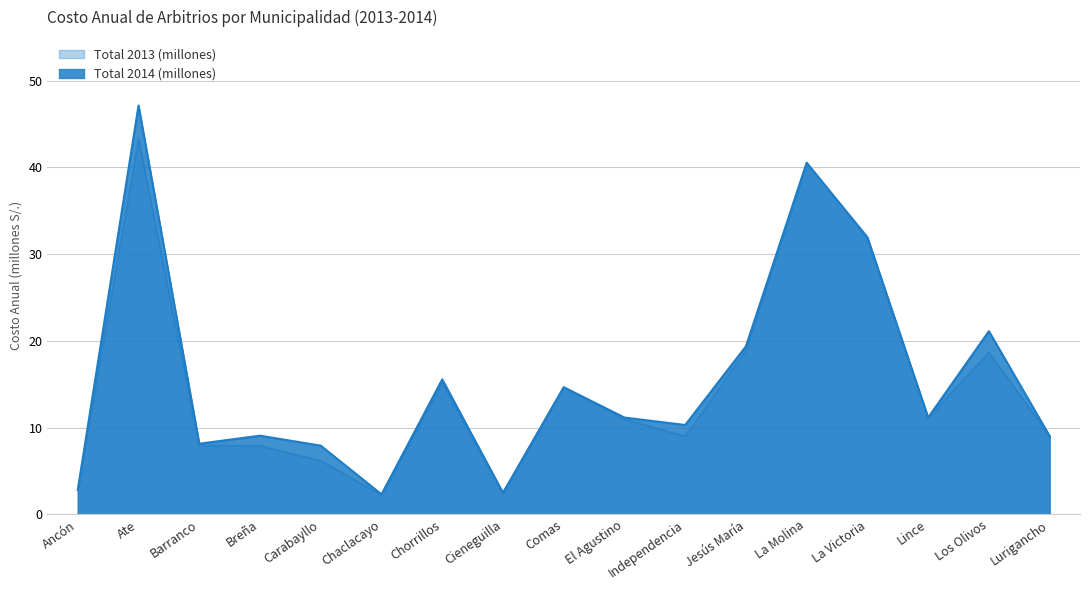

Between Ate and Breña, which is larger?

Ate